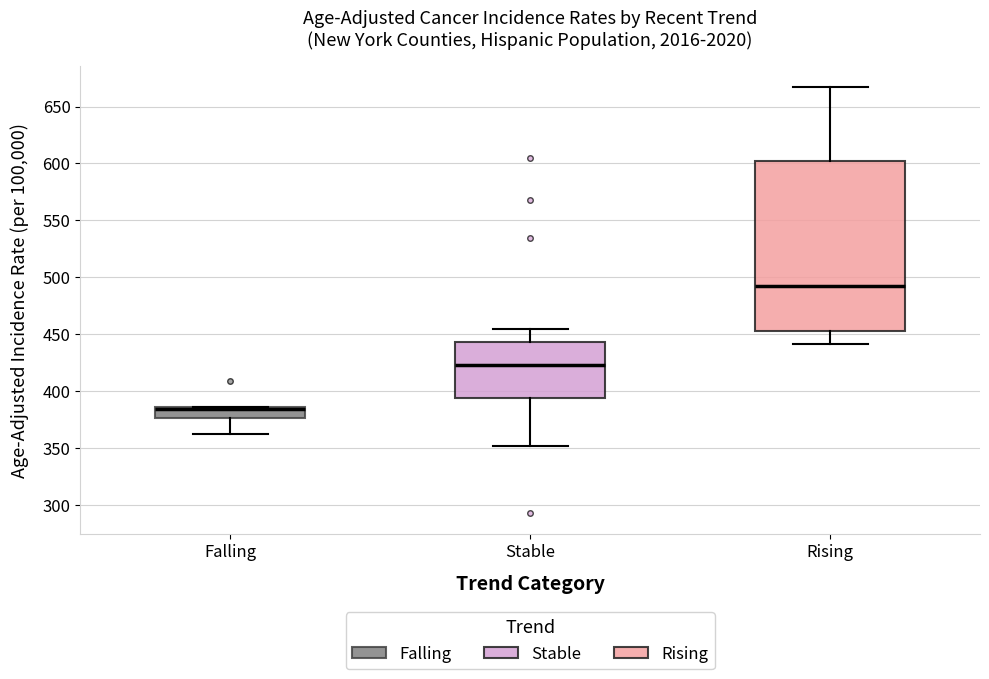

Reading left to right, transcribe this box plot: for each box, give where its median line is, the range the box spans, and where its two whiskers end, as read against the y-axis. The values are not printed on the chart, so give them approximately, as read against the axis.

Falling: median 385 (drawn on the box's upper edge), box 375 to 385, whiskers 365 to 385
Stable: median 425, box 395 to 445, whiskers 350 to 455
Rising: median 490, box 455 to 600, whiskers 440 to 665